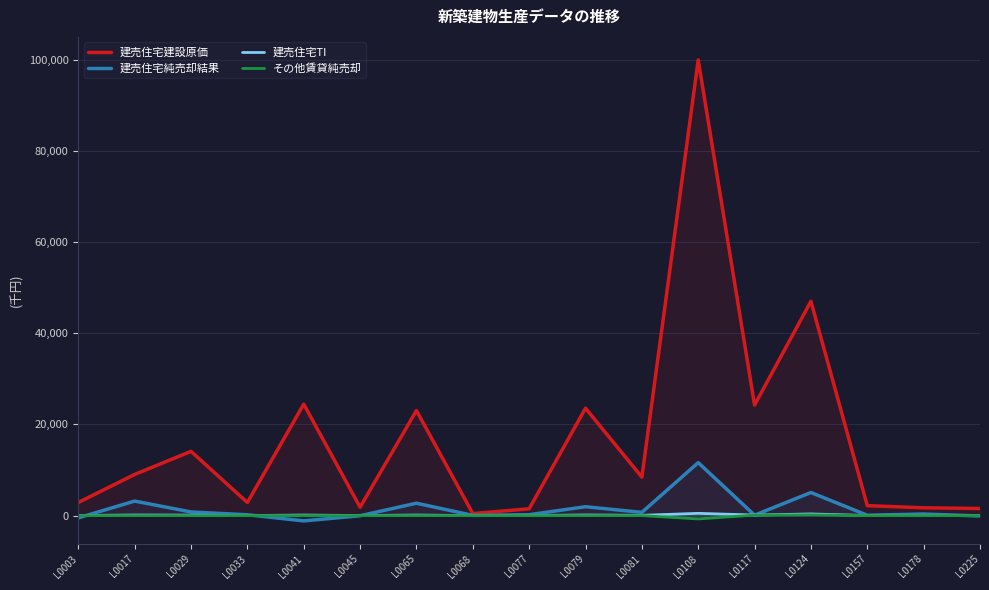

True or false: 建売住宅建設原価 and その他賃貸純売却 intersect in this chart.

False